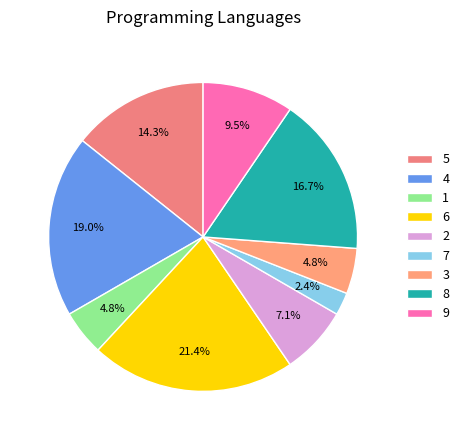

What is the change in value from 6 to 2?

-6